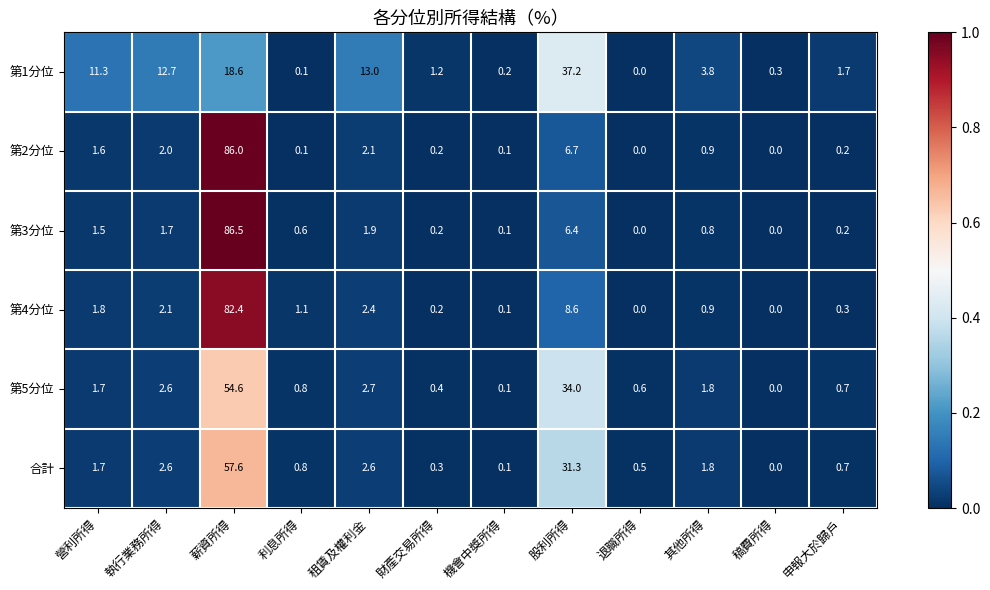

Between 租賃及權利金 and 機會中獎所得, which series saw the biggest shift?

第1分位